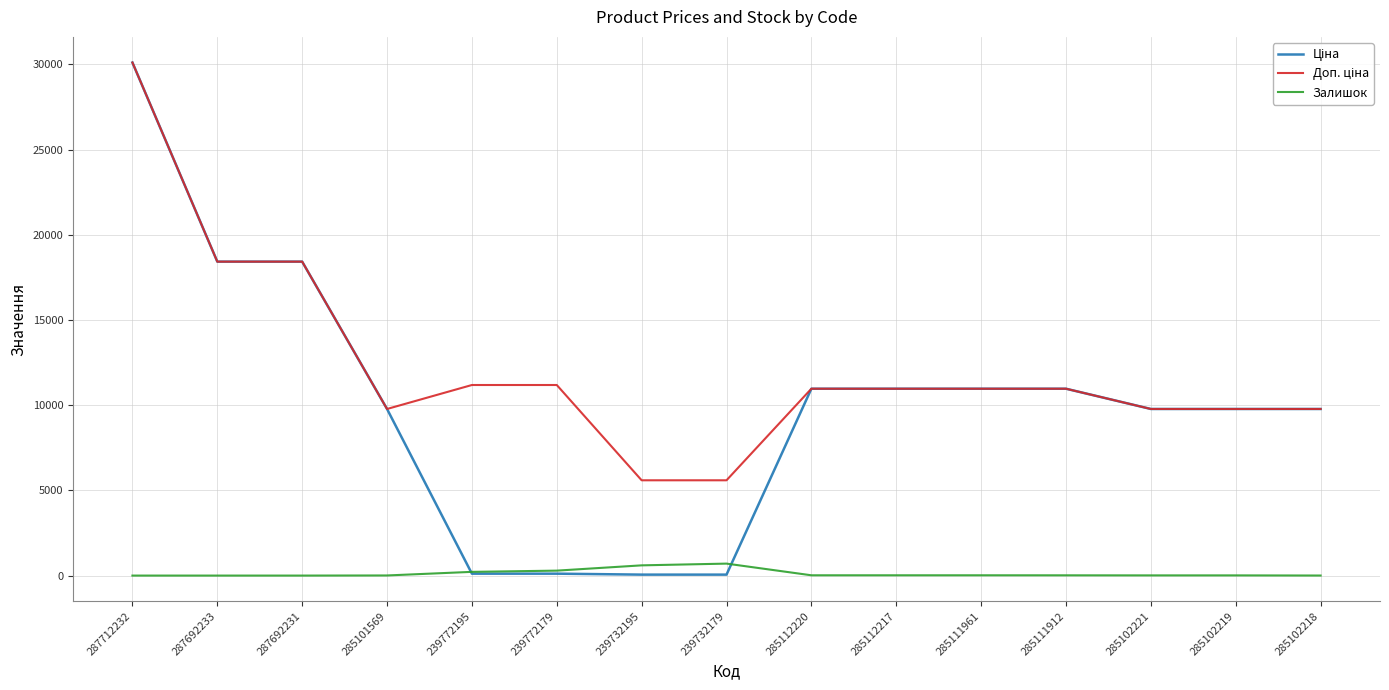

Which category has the highest value across all series?

287712232